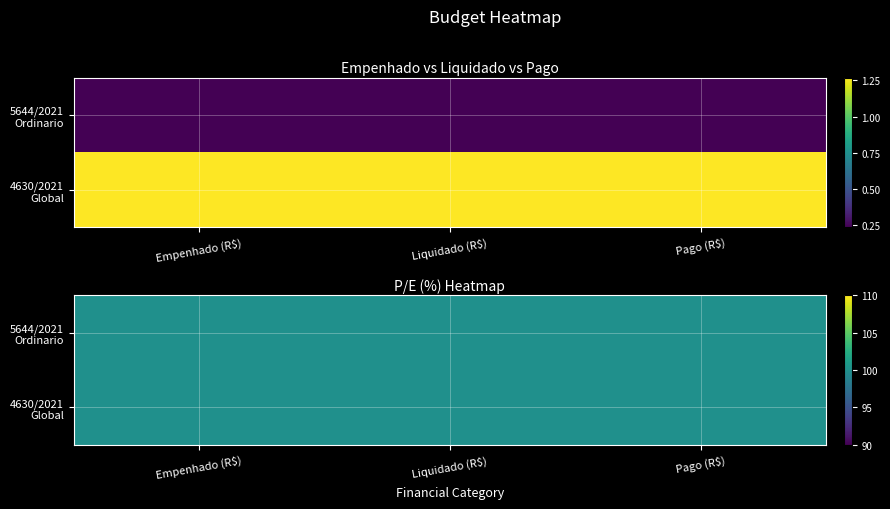

Which series changed the most between 0 and 2?

5644/2021
Ordinario